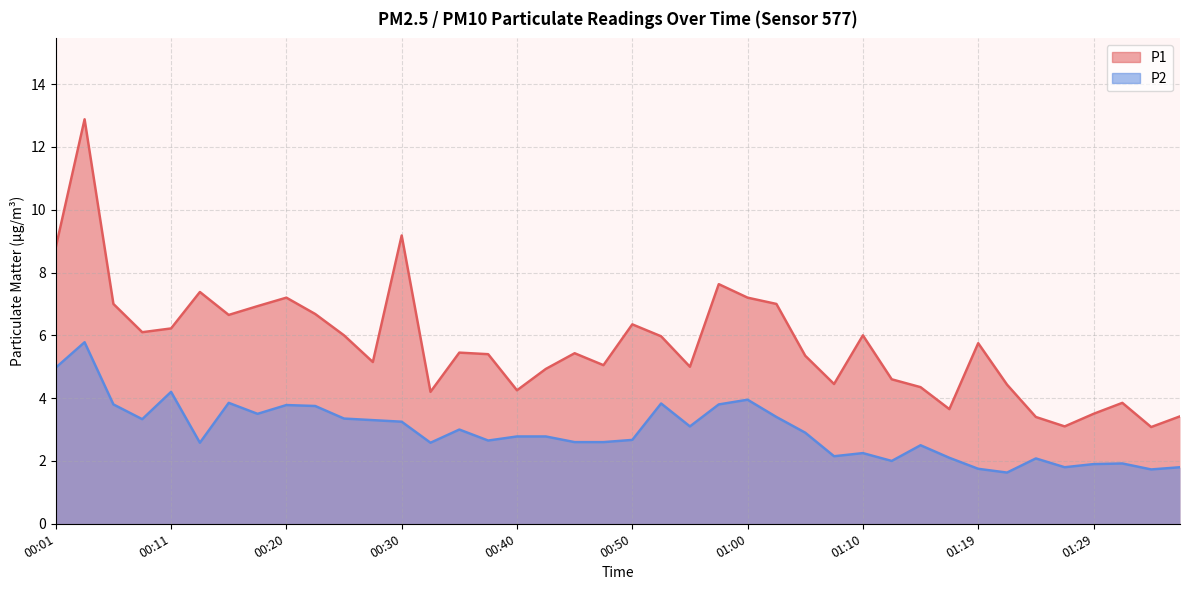

Reading left to right, extract all data points from this chart.

P1: 8.8	12.9	7.0	6.1	6.2	7.4	6.7	6.9	7.2	6.7	6.0	5.2	9.2	4.2	5.5	5.4	4.2	4.9	5.4	5.0	6.3	6.0	5.0	7.6	7.2	7.0	5.3	4.5	6.0	4.6	4.3	3.6	5.8	4.4	3.4	3.1	3.5	3.9	3.1	3.4
P2: 5.0	5.8	3.8	3.3	4.2	2.6	3.9	3.5	3.8	3.8	3.4	3.3	3.2	2.6	3.0	2.6	2.8	2.8	2.6	2.6	2.7	3.8	3.1	3.8	4.0	3.4	2.9	2.1	2.2	2.0	2.5	2.1	1.8	1.6	2.1	1.8	1.9	1.9	1.7	1.8